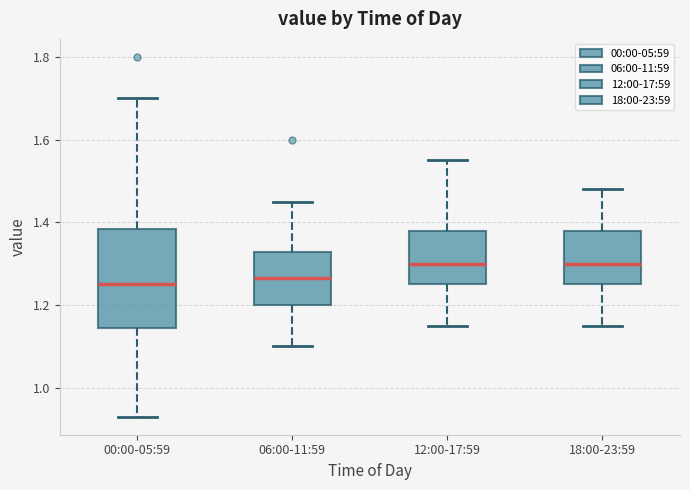

Reading left to right, transcribe this box plot: for each box, give where its median line is, the range the box spans, and where its two whiskers end, as read against the y-axis. The values are not printed on the chart, so give them approximately, as read against the axis.

00:00-05:59: median 1.26, box 1.14 to 1.38, whiskers 0.94 to 1.70
06:00-11:59: median 1.26, box 1.20 to 1.32, whiskers 1.10 to 1.46
12:00-17:59: median 1.30, box 1.26 to 1.38, whiskers 1.16 to 1.56
18:00-23:59: median 1.30, box 1.26 to 1.38, whiskers 1.16 to 1.48